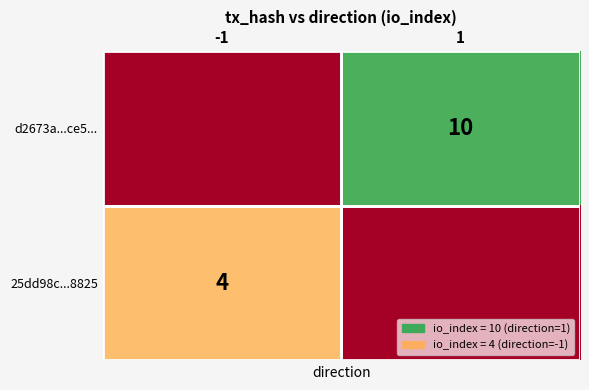

The value of d2673a...ce5... at 1 is 10. True or false?

True